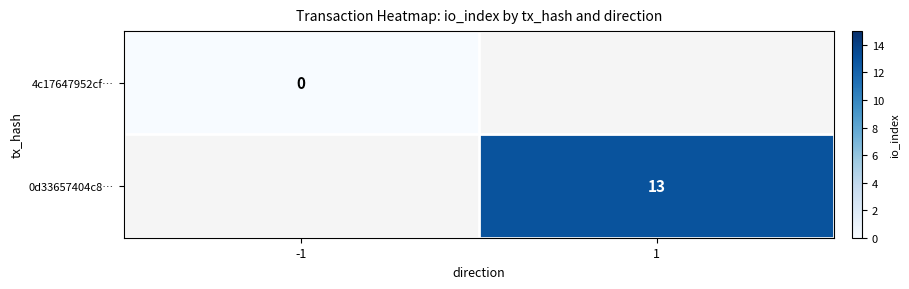

Is the value of 0d33657404c8… at 1 greater than the value of 4c17647952cf… at -1?

Yes